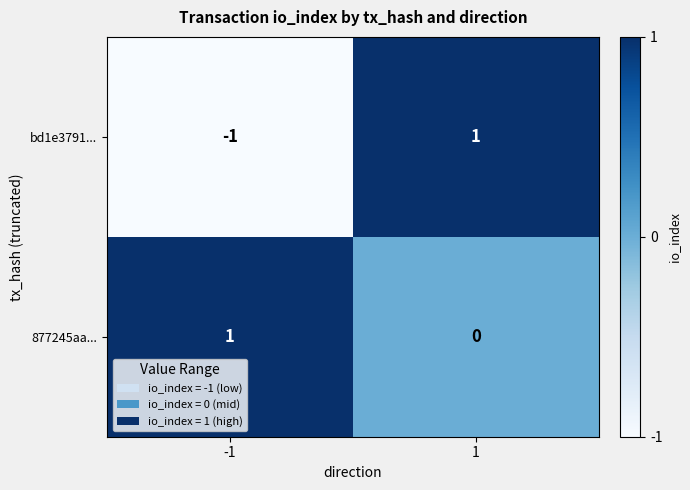

List the labels in order of 877245aa... value, smallest first.

1, -1